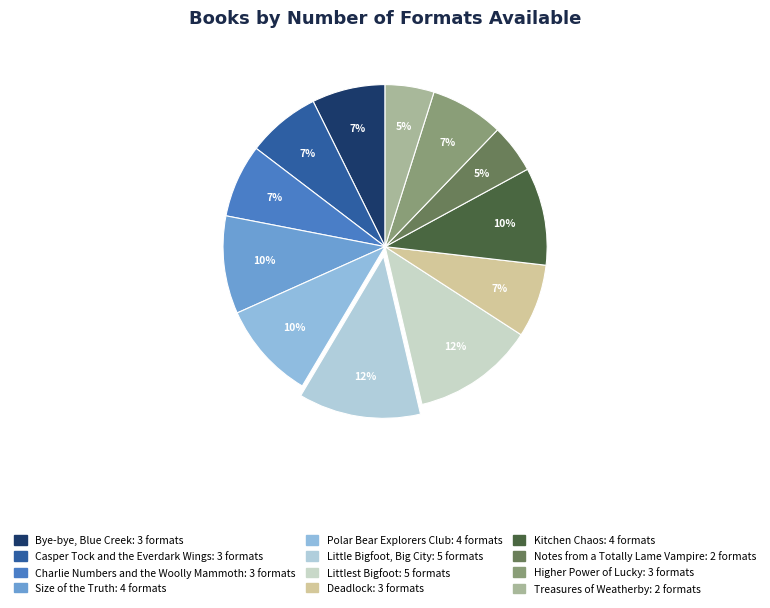

Count the number of slices in the pie.

12